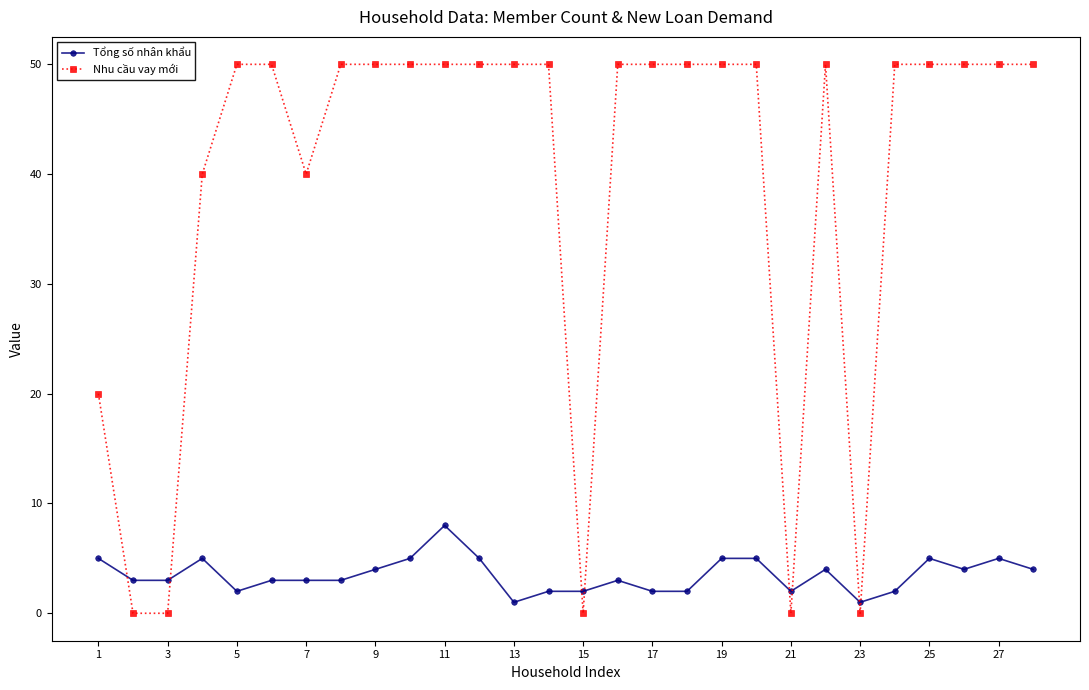

What is the difference between the second highest and minimum values in the Nhu cầu vay mới series?

50